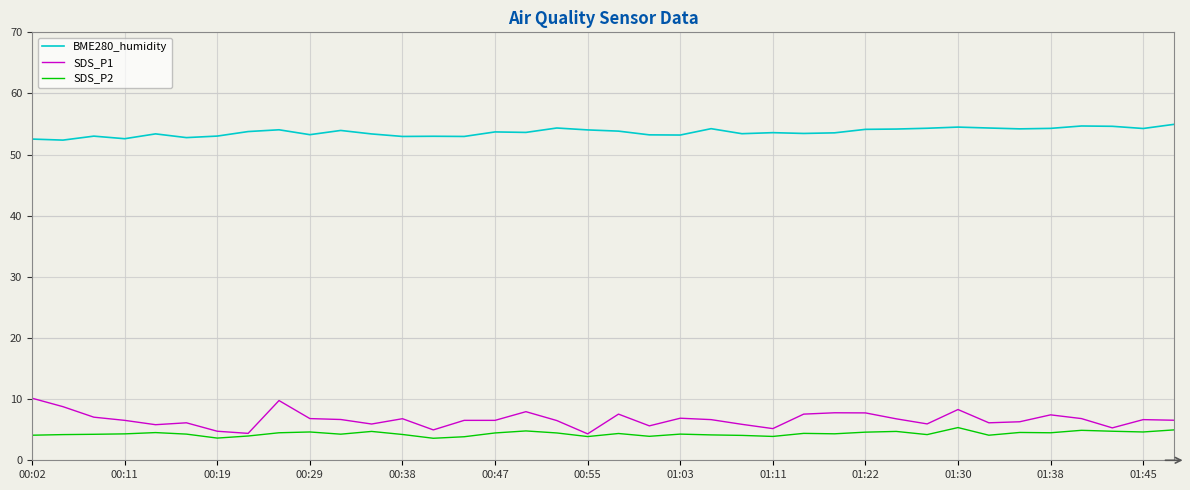

Which series has the largest total across all categories?

BME280_humidity